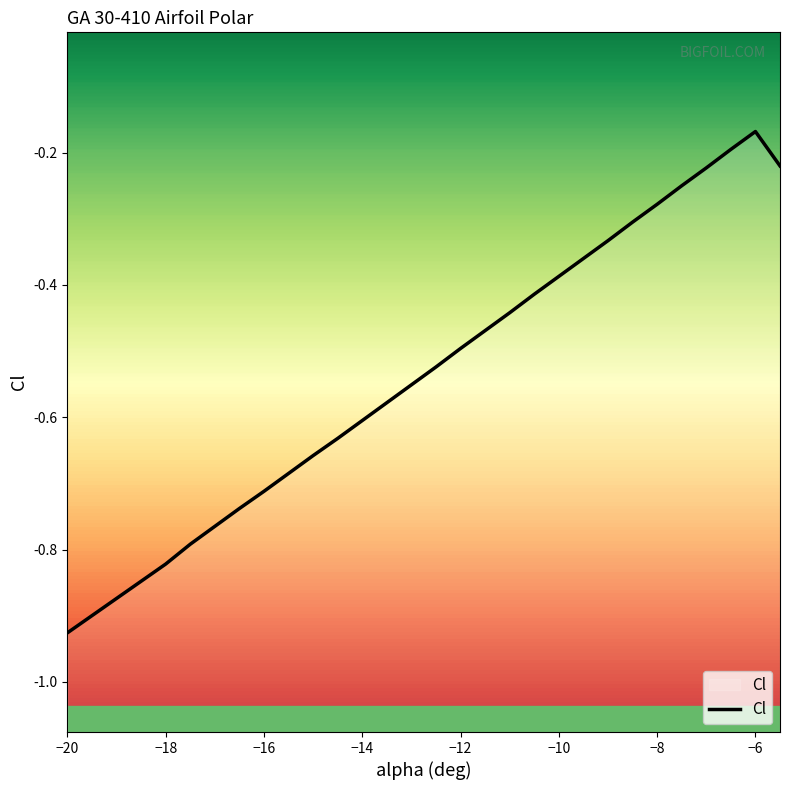

At which label is Cl closest to 0?

−6